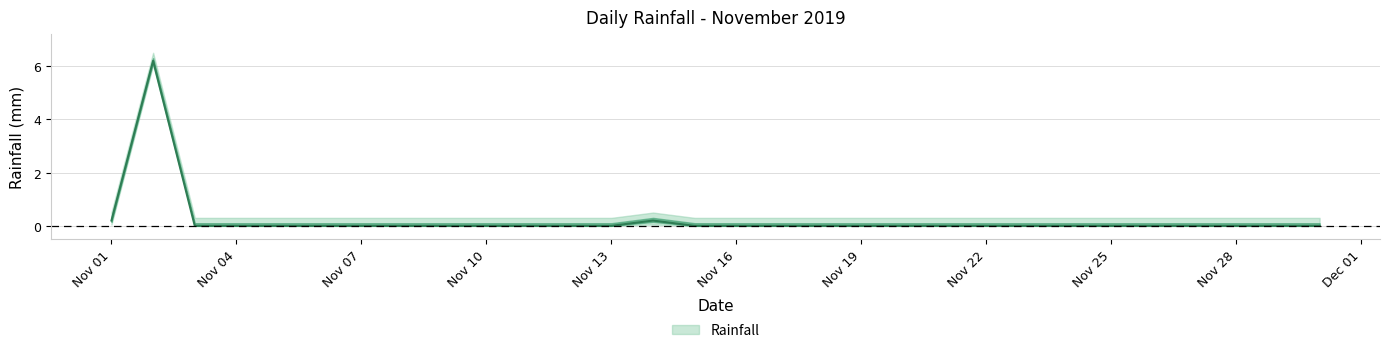

How many categories are shown in the chart?

30